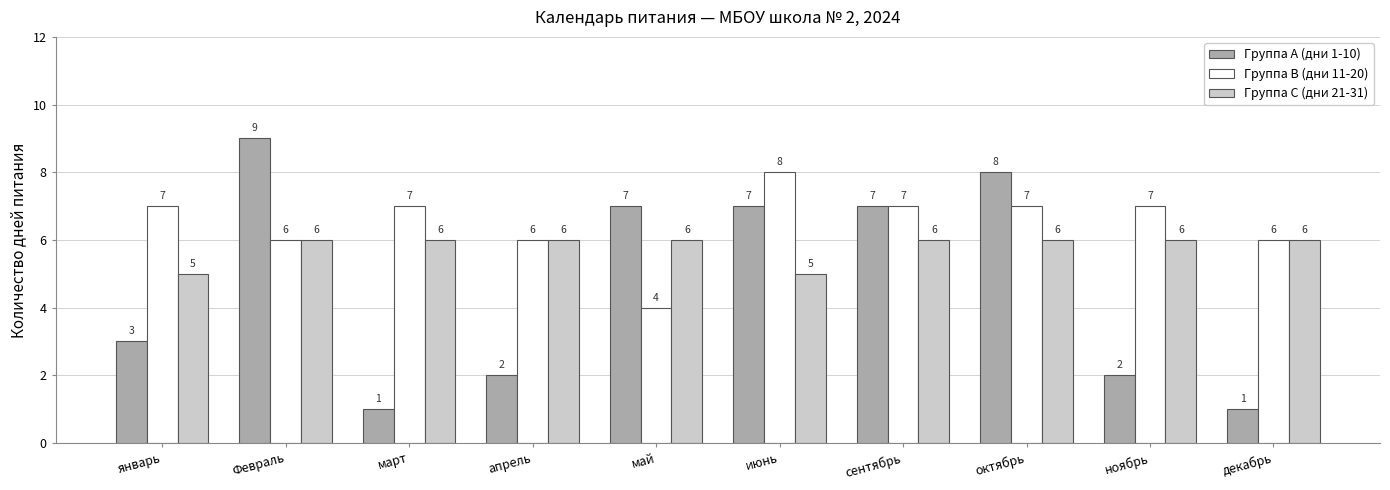

The Группа A (дни 1-10) series shows 2 at Февраль. True or false?

False